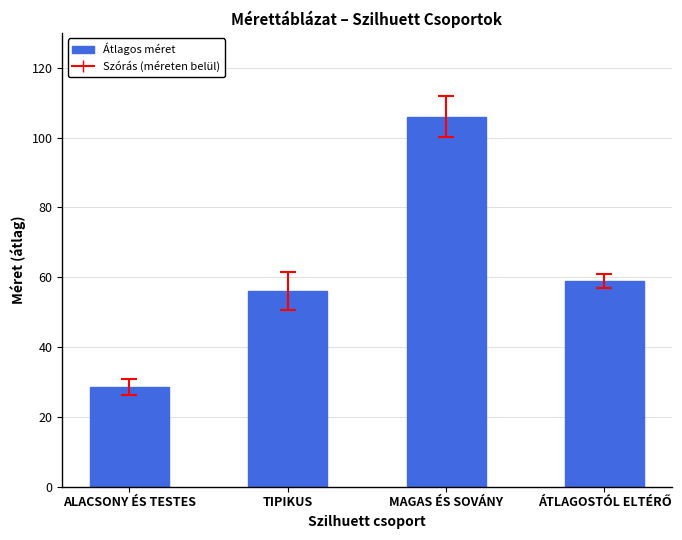

What is the minimum value shown in the chart?

28.5